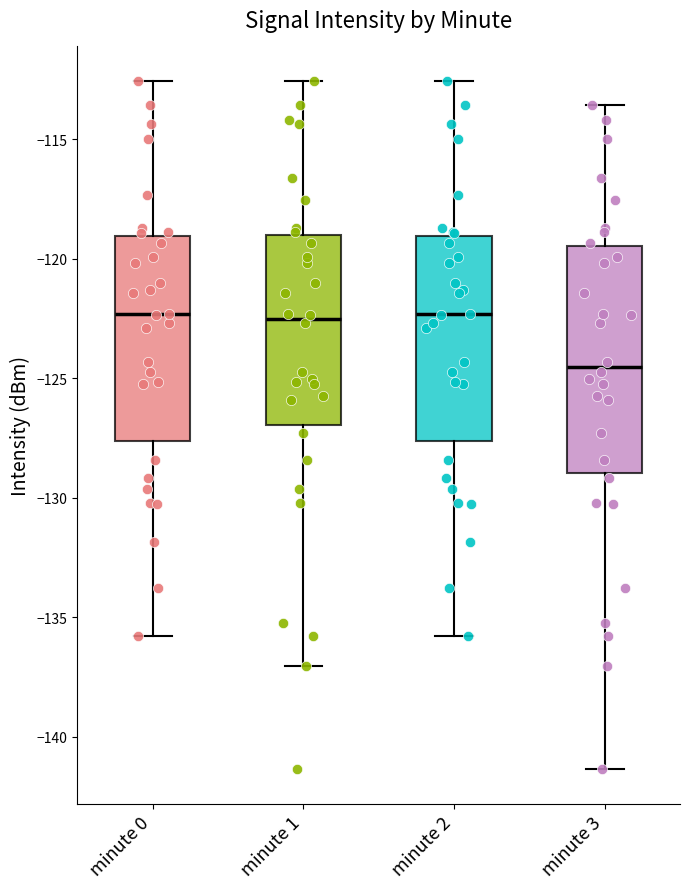

Reading left to right, read every box against the y-axis: the position of its median line, the range the box covers, and the ends of its whiskers. The values are not printed on the chart, so give them approximately, as read against the axis.

minute 0: median -122.5, box -127.5 to -119.0, whiskers -136.0 to -112.5
minute 1: median -122.5, box -127.0 to -119.0, whiskers -137.0 to -112.5
minute 2: median -122.5, box -127.5 to -119.0, whiskers -136.0 to -112.5
minute 3: median -124.5, box -129.0 to -119.5, whiskers -141.5 to -113.5